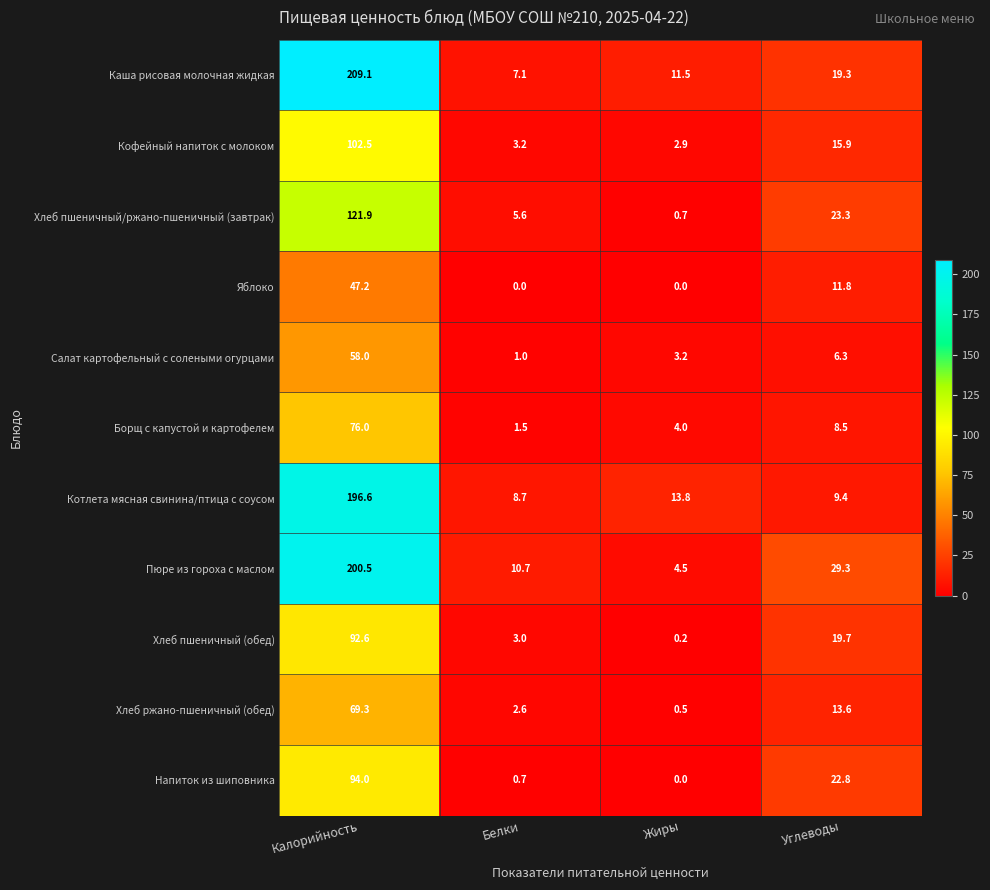

Which label corresponds to the largest value in the chart?

Калорийность